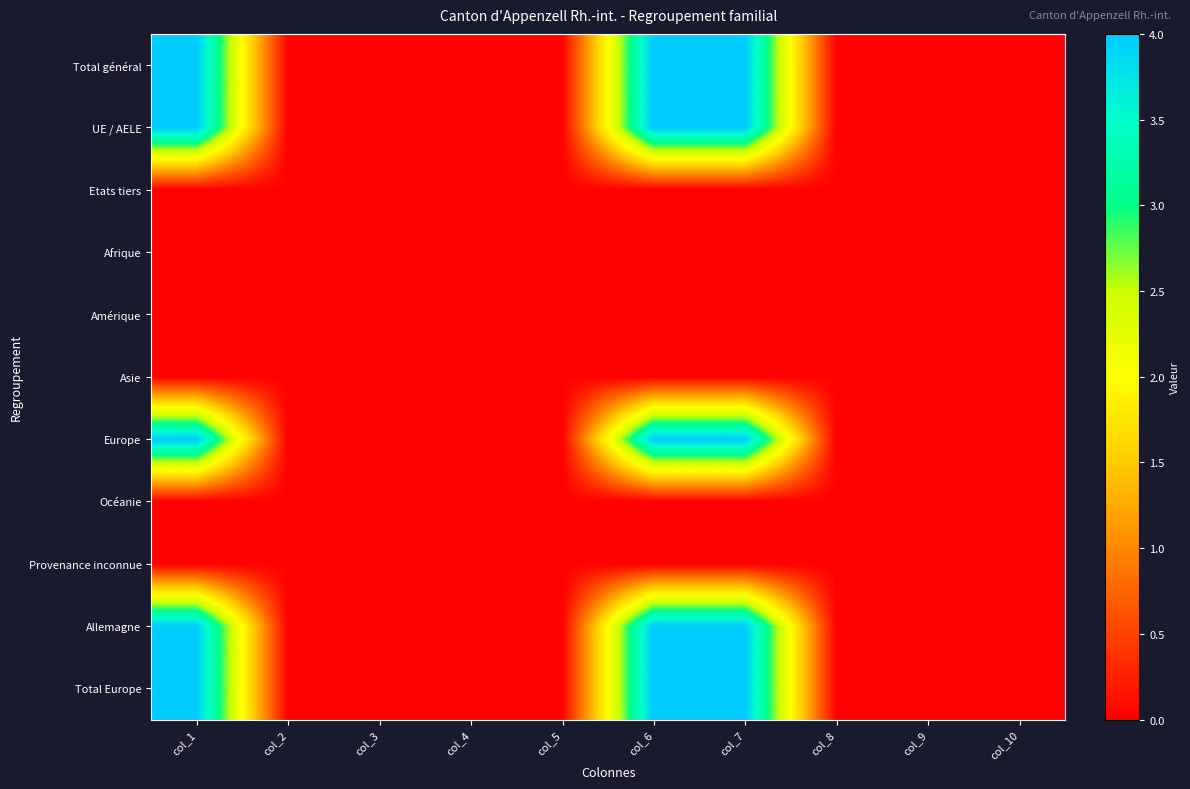

Reading left to right, transcribe all the data shown in this chart.

Total général: col_1=4	col_2=0	col_3=0	col_4=0	col_5=0	col_6=4	col_7=4	col_8=0	col_9=0	col_10=0
UE / AELE: col_1=4	col_2=0	col_3=0	col_4=0	col_5=0	col_6=4	col_7=4	col_8=0	col_9=0	col_10=0
Etats tiers: col_1=0	col_2=0	col_3=0	col_4=0	col_5=0	col_6=0	col_7=0	col_8=0	col_9=0	col_10=0
Afrique: col_1=0	col_2=0	col_3=0	col_4=0	col_5=0	col_6=0	col_7=0	col_8=0	col_9=0	col_10=0
Amérique: col_1=0	col_2=0	col_3=0	col_4=0	col_5=0	col_6=0	col_7=0	col_8=0	col_9=0	col_10=0
Asie: col_1=0	col_2=0	col_3=0	col_4=0	col_5=0	col_6=0	col_7=0	col_8=0	col_9=0	col_10=0
Europe: col_1=4	col_2=0	col_3=0	col_4=0	col_5=0	col_6=4	col_7=4	col_8=0	col_9=0	col_10=0
Océanie: col_1=0	col_2=0	col_3=0	col_4=0	col_5=0	col_6=0	col_7=0	col_8=0	col_9=0	col_10=0
Provenance inconnue: col_1=0	col_2=0	col_3=0	col_4=0	col_5=0	col_6=0	col_7=0	col_8=0	col_9=0	col_10=0
Allemagne: col_1=4	col_2=0	col_3=0	col_4=0	col_5=0	col_6=4	col_7=4	col_8=0	col_9=0	col_10=0
Total Europe: col_1=4	col_2=0	col_3=0	col_4=0	col_5=0	col_6=4	col_7=4	col_8=0	col_9=0	col_10=0